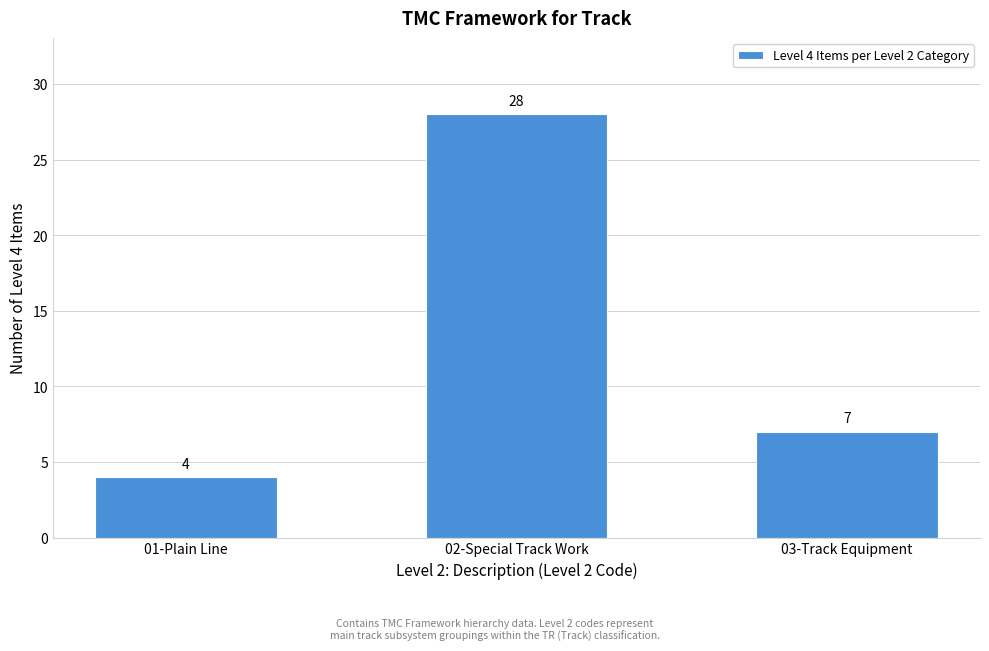

Reading left to right, what are all the values shown in this chart?

01-Plain Line=4	02-Special Track Work=28	03-Track Equipment=7